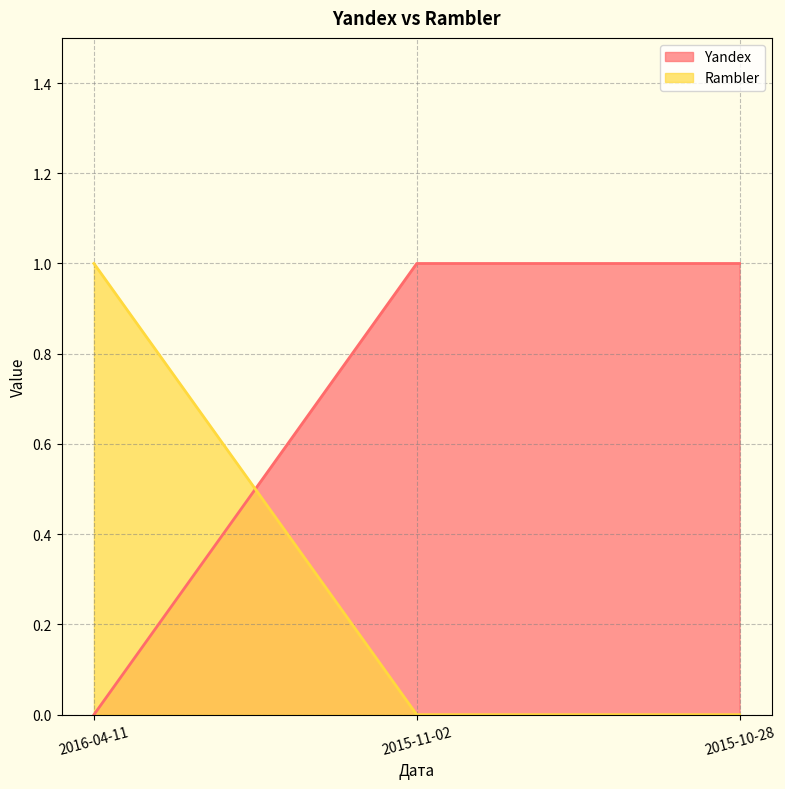

What position from the left is 2015-10-28?

3